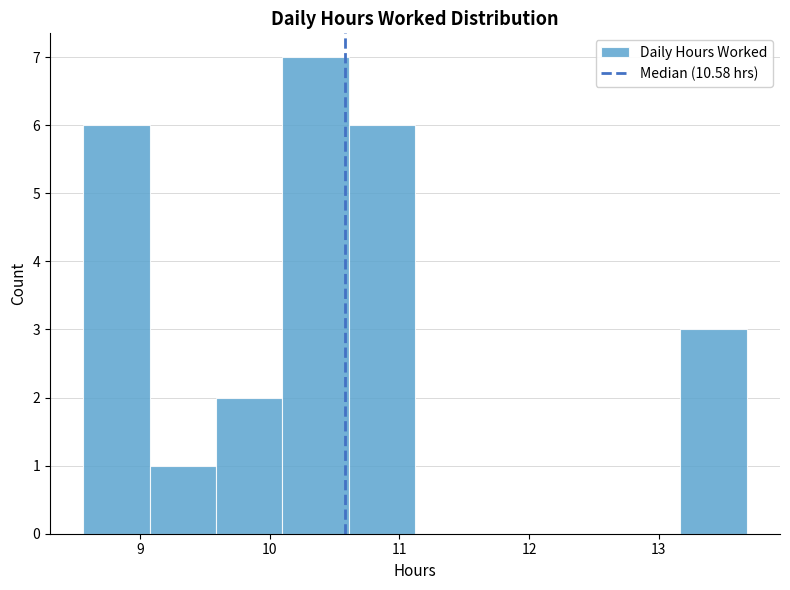

Which range on the x-axis has the tallest bar?

10.1 to 10.6